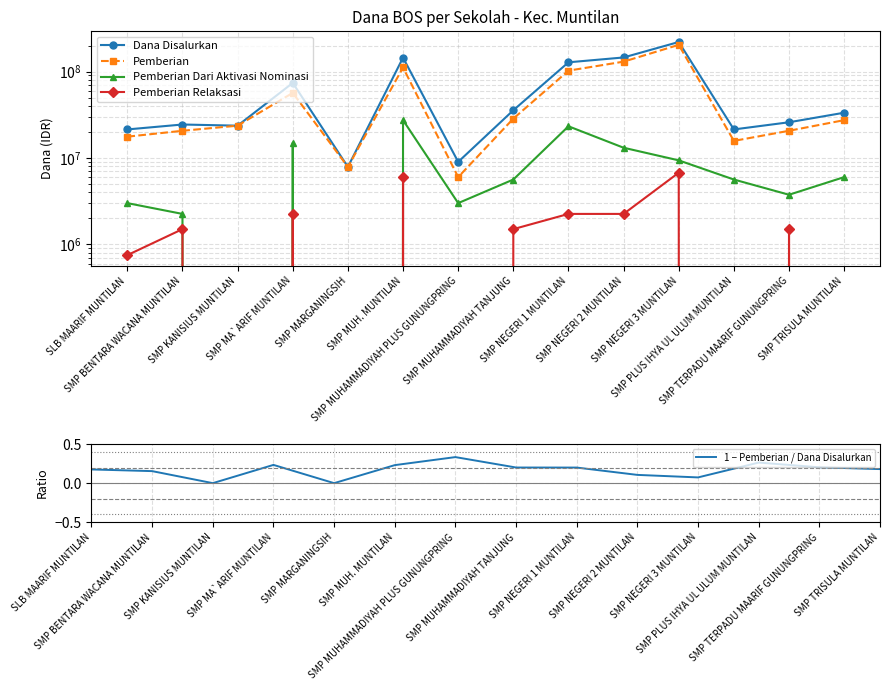

Is this an area chart (filled region under the line)?

No